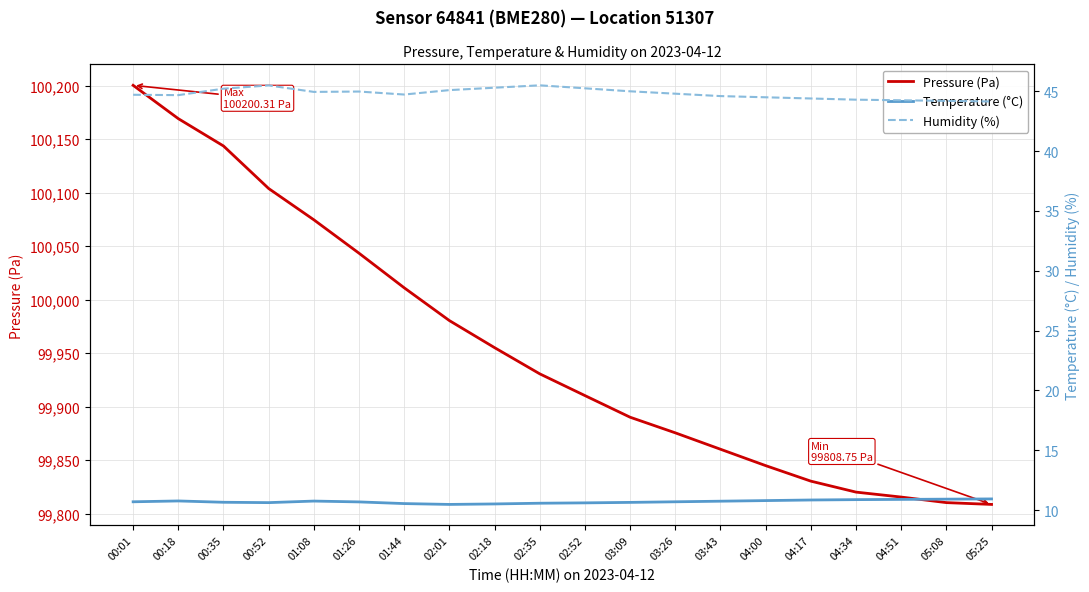

True or false: Humidity (%) has more than 2 points higher than both neighbors.

True